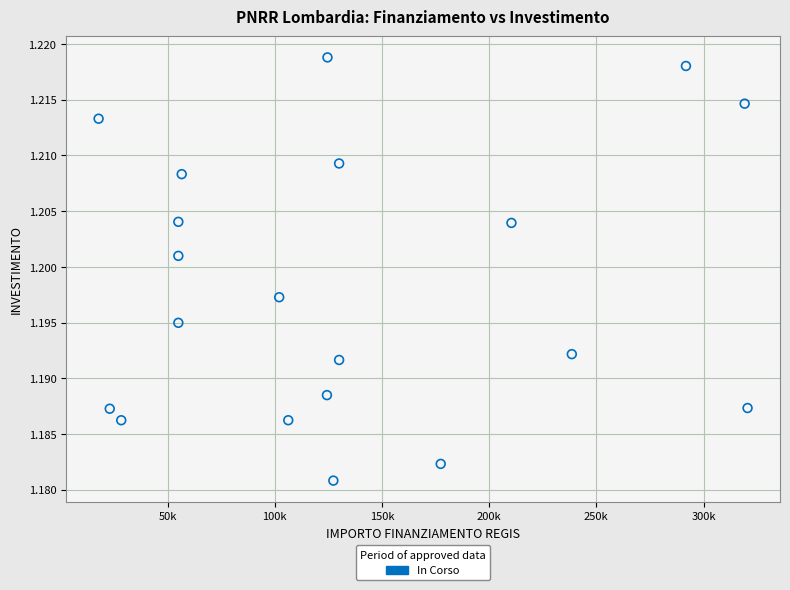

Count the number of points in this scatter plot.

20